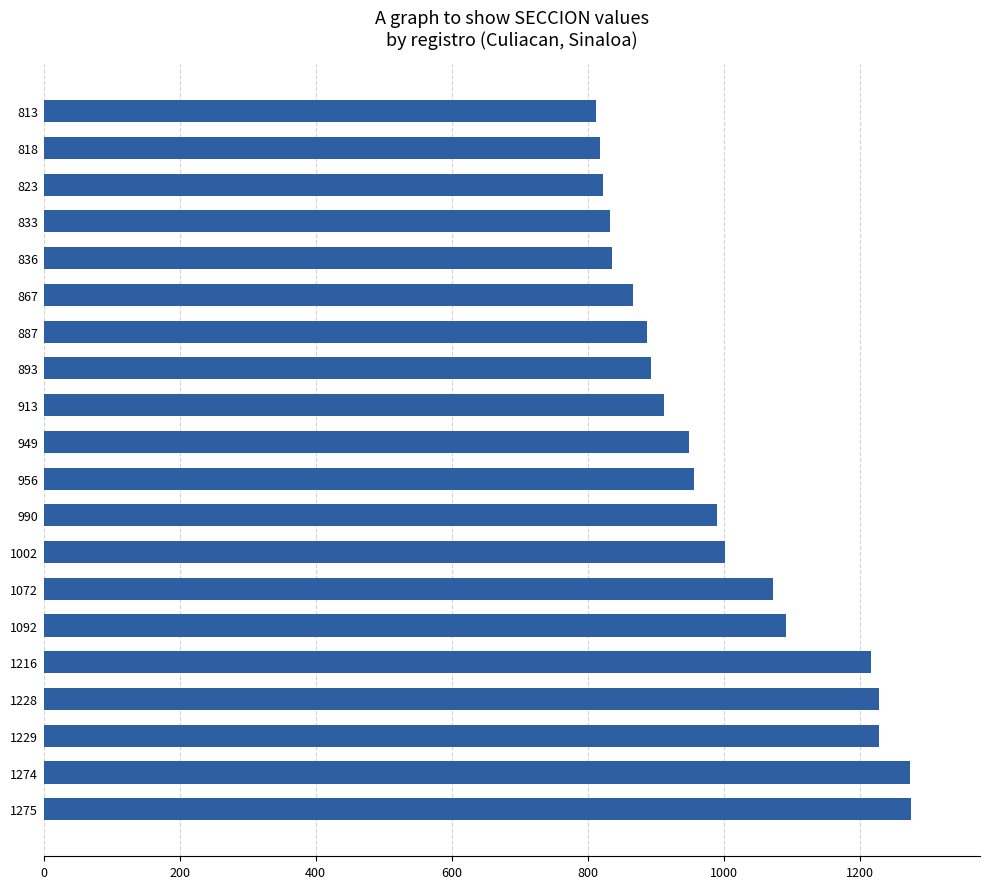

What is the ratio of the value at 823 to the value at 818?

1.0